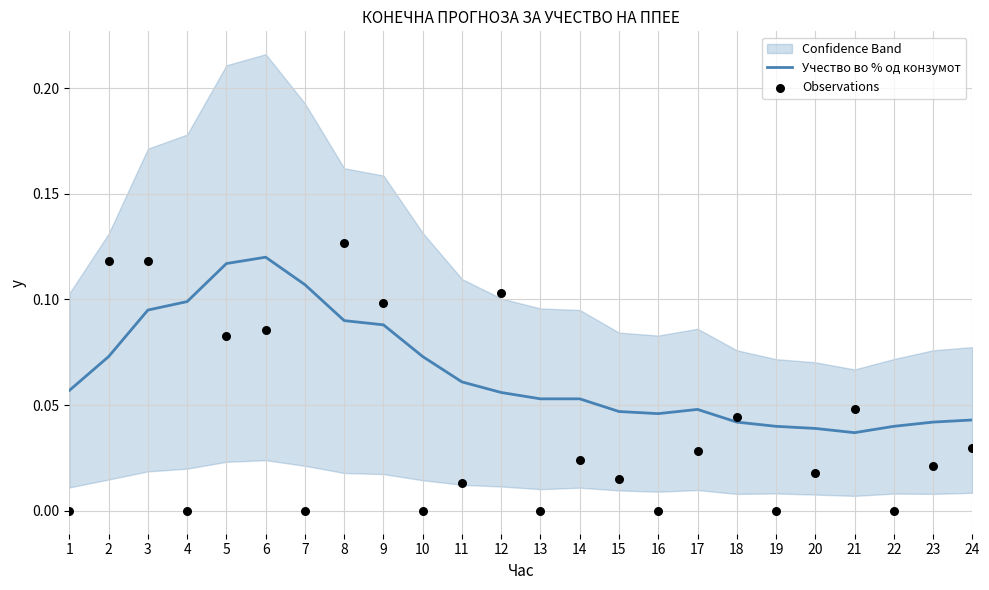

At how many categories does at least one series exceed 0?

24